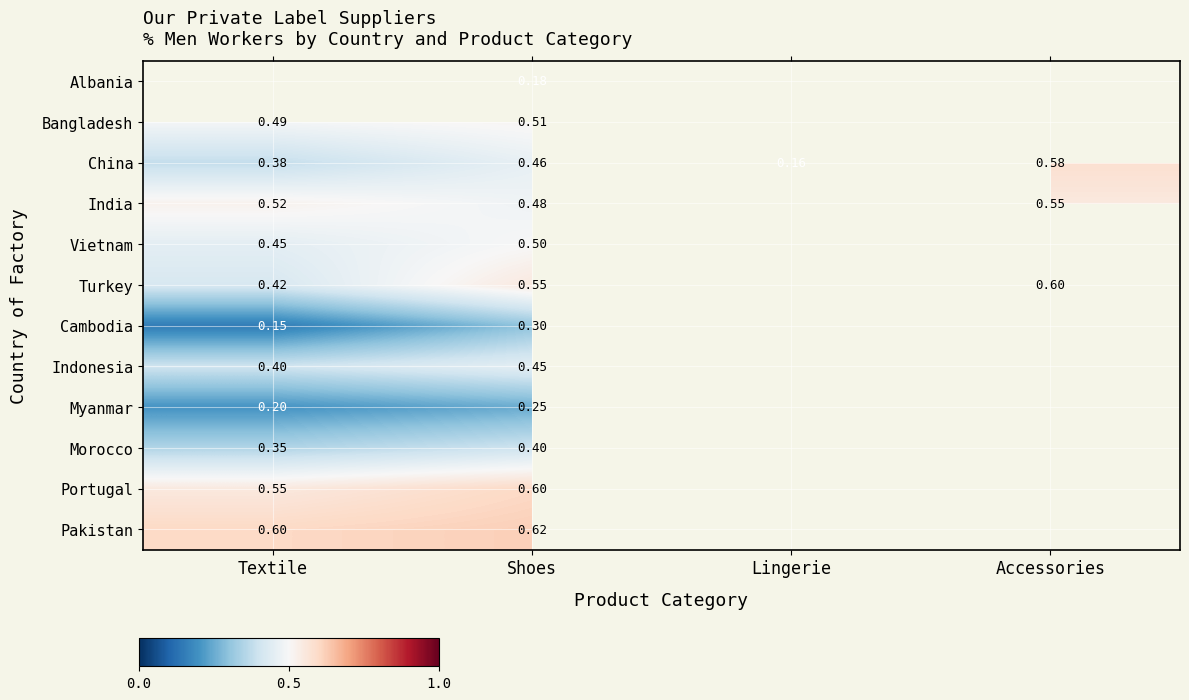

What is the smallest value displayed?

0.1